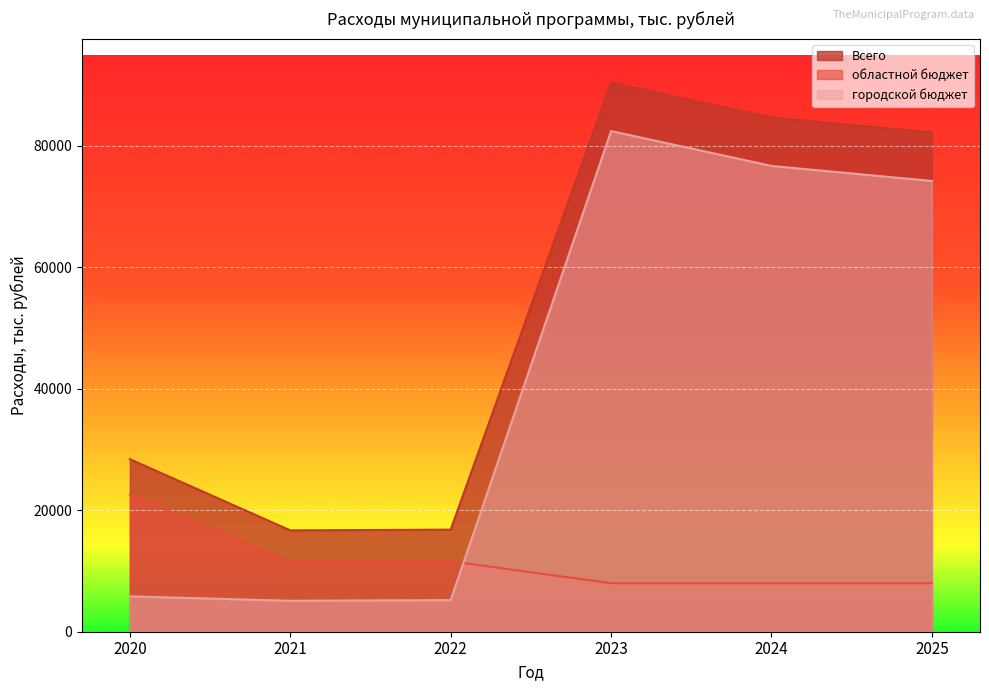

Reading left to right, transcribe all the data shown in this chart.

Всего: 2020=28402.7	2021=16689.9	2022=16805.6	2023=90407.0	2024=84670.0	2025=82192.0
областной бюджет: 2020=22582.0	2021=11596.0	2022=11596.0	2023=7987.0	2024=7987.0	2025=7987.0
городской бюджет: 2020=5820.7	2021=5093.9	2022=5209.6	2023=82420.0	2024=76683.0	2025=74205.0